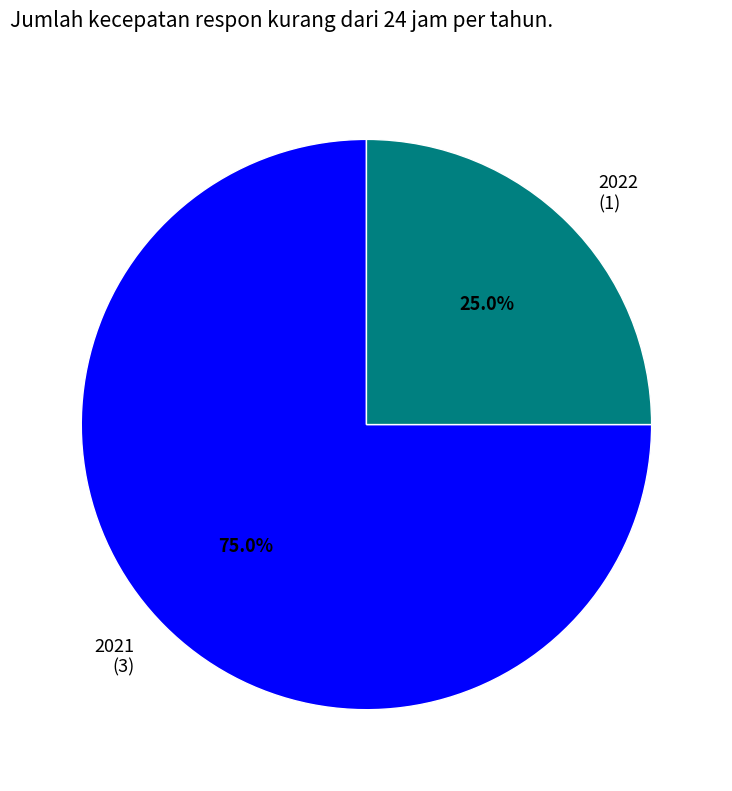

Which slice is the largest?

2021 (3)